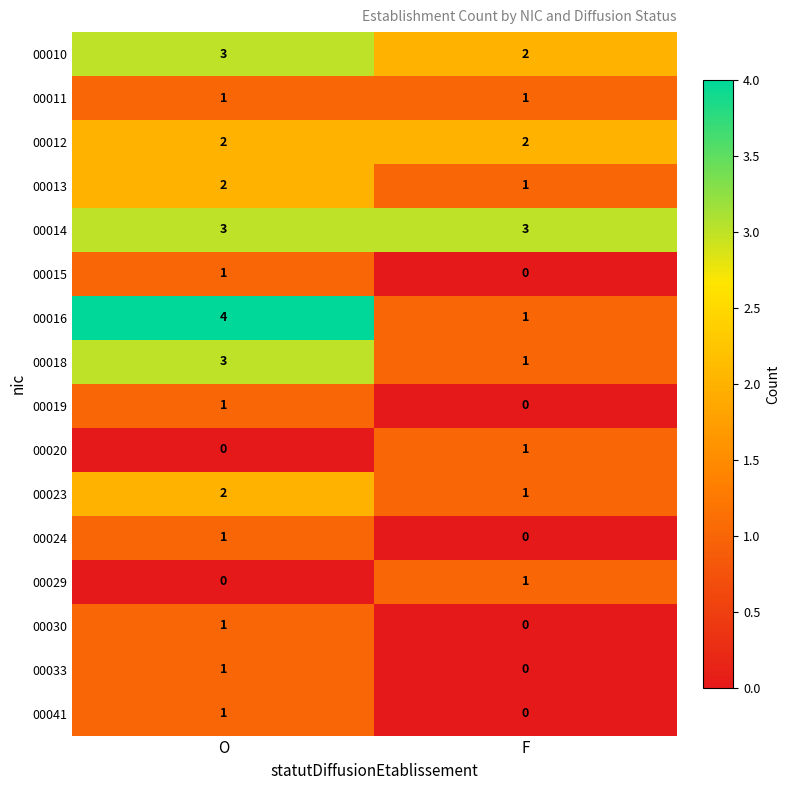

Count the number of data series in this chart.

16